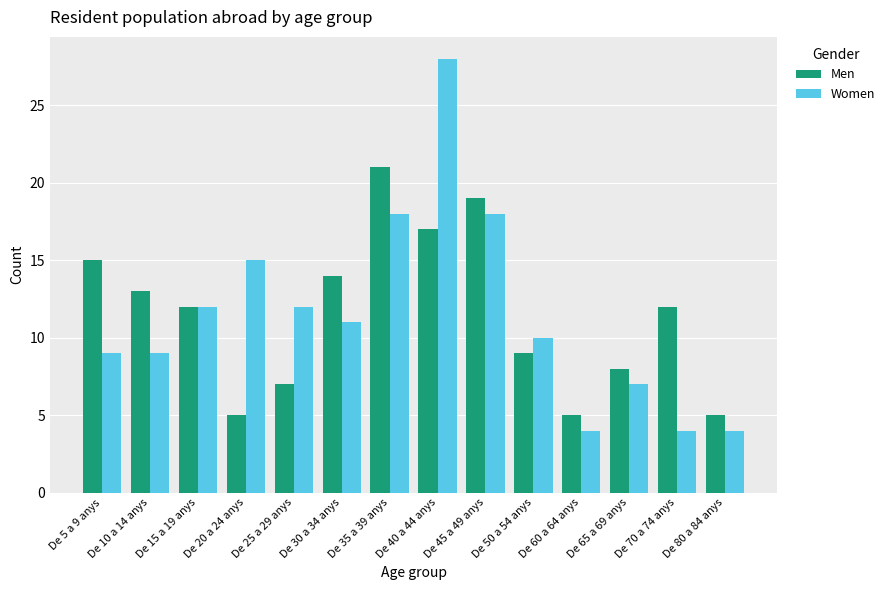

Rank the series at De 5 a 9 anys from highest to lowest value.

Men, Women